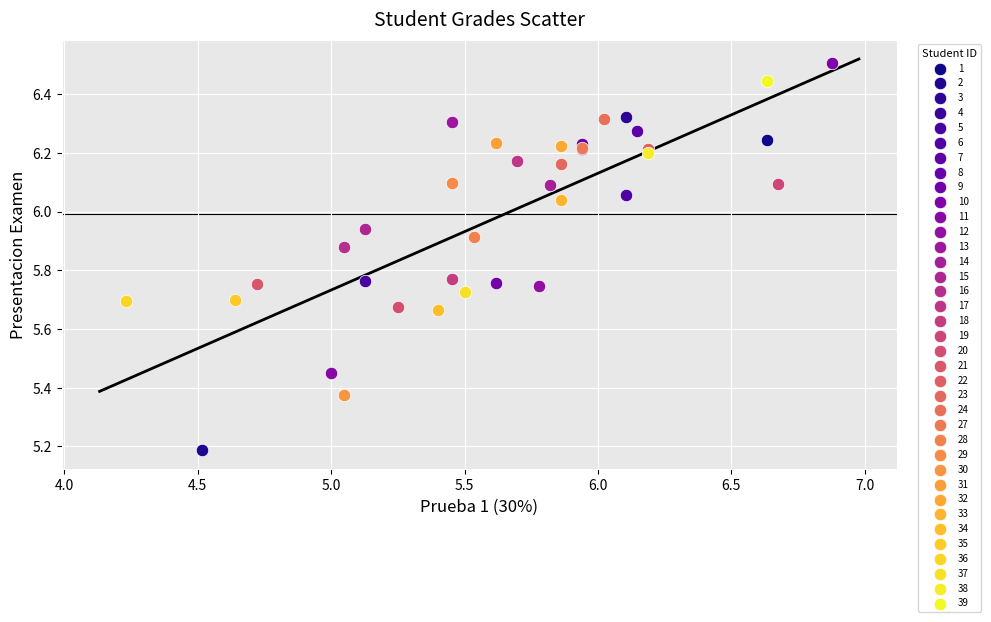

What are all the series names shown in the legend?

1, 2, 3, 4, 5, 6, 7, 8, 9, 10, 11, 12, 13, 14, 15, 16, 17, 18, 19, 20, 21, 22, 23, 24, 27, 28, 29, 30, 31, 32, 33, 34, 35, 36, 37, 38, 39